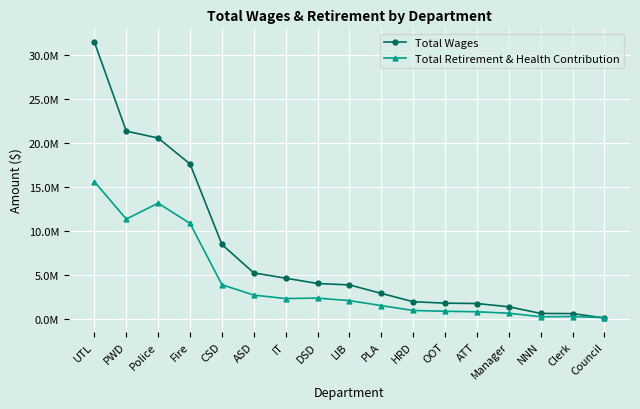

At Manager, list the series in order from smallest to largest.

Total Retirement & Health Contribution, Total Wages